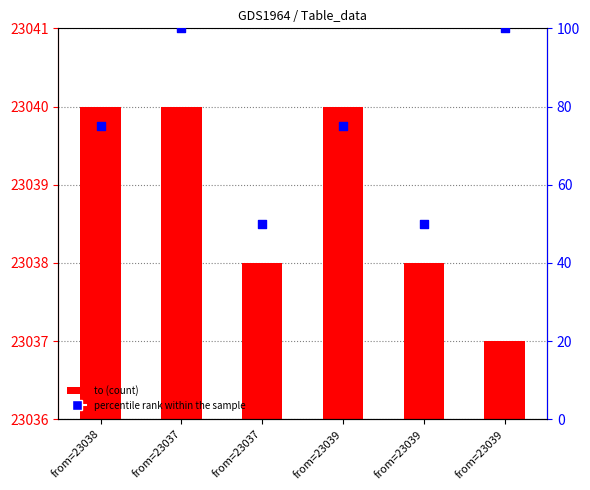

What is the total value across all series at from=23037?

23140